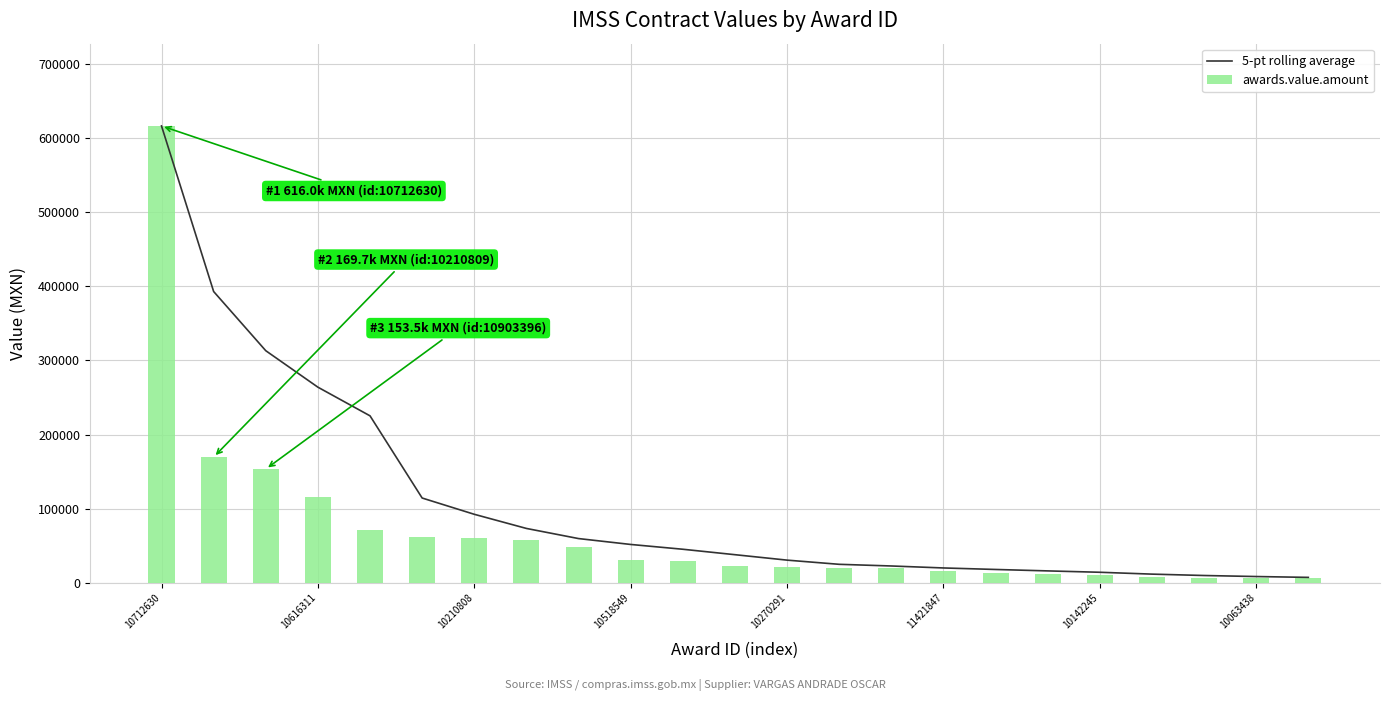

What is the sum of all awards.value.amount values?

1580036.9